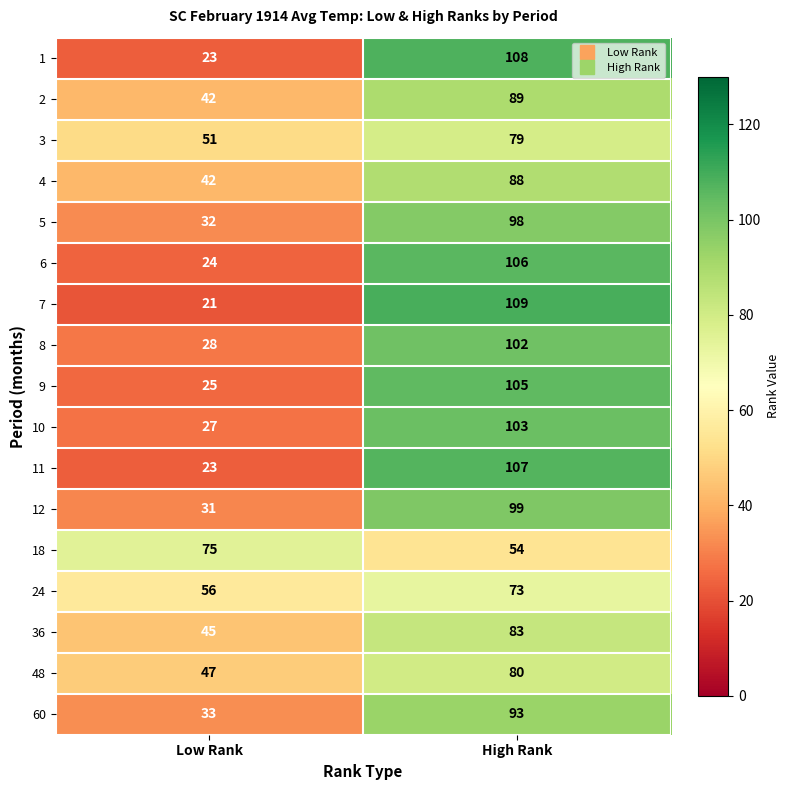

At High Rank, list the series in order from smallest to largest.

18, 24, 3, 48, 36, 4, 2, 60, 5, 12, 8, 10, 9, 6, 11, 1, 7